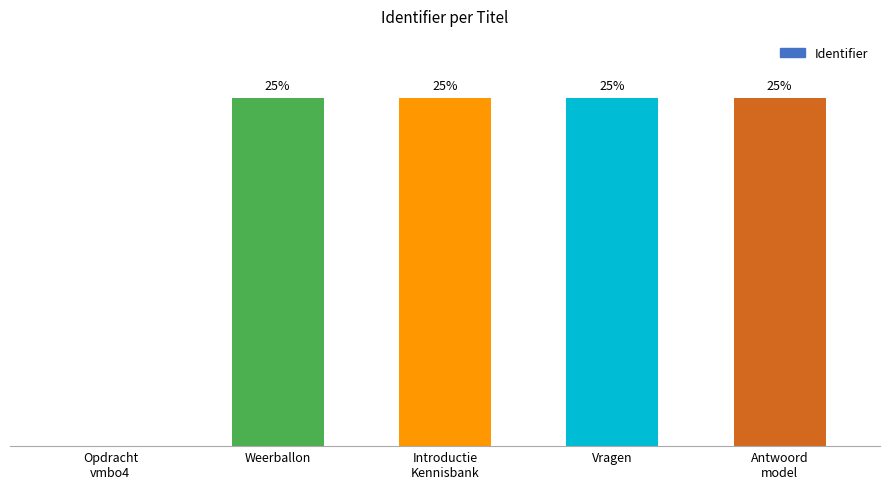

How many bars are there in total?

5